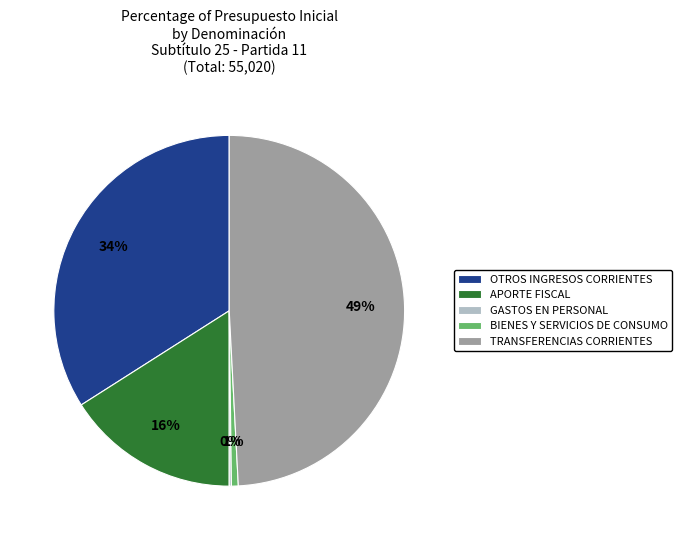

To the nearest percent, what portion does TRANSFERENCIAS CORRIENTES represent?

49%